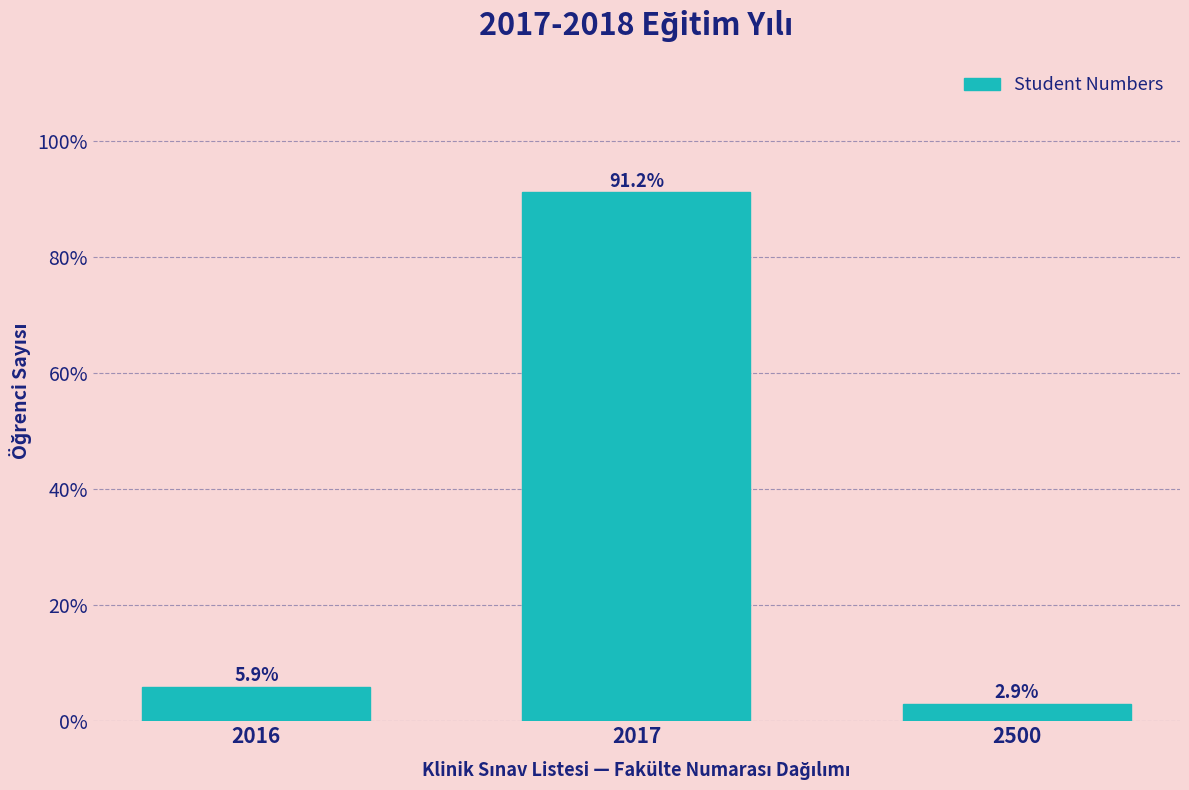

Reading left to right, list all the values displayed in this chart.

5.9	91.2	2.9